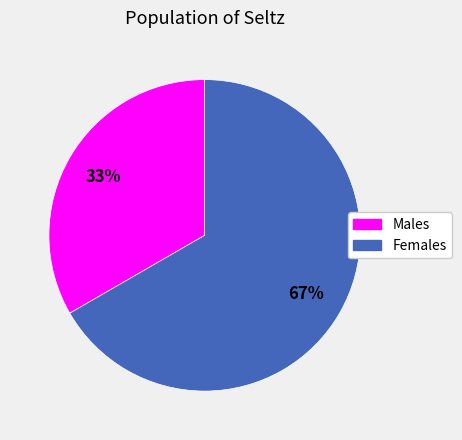

How many slices are in this pie chart?

2